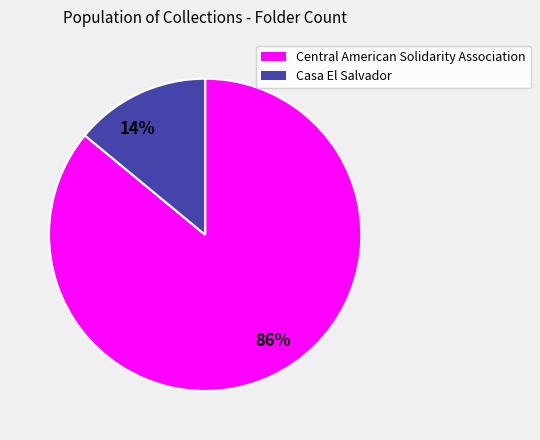

Which slice is the largest?

Central American Solidarity Association